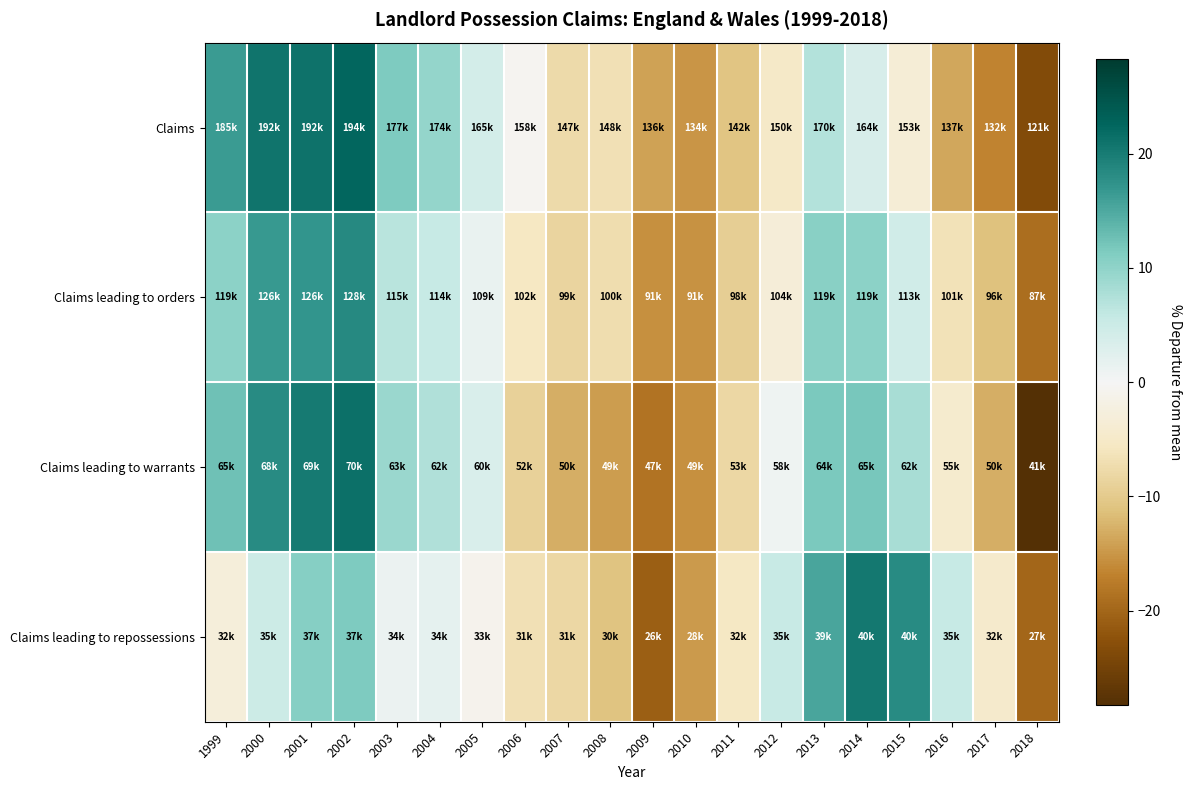

What is the smallest value displayed?

-28.3